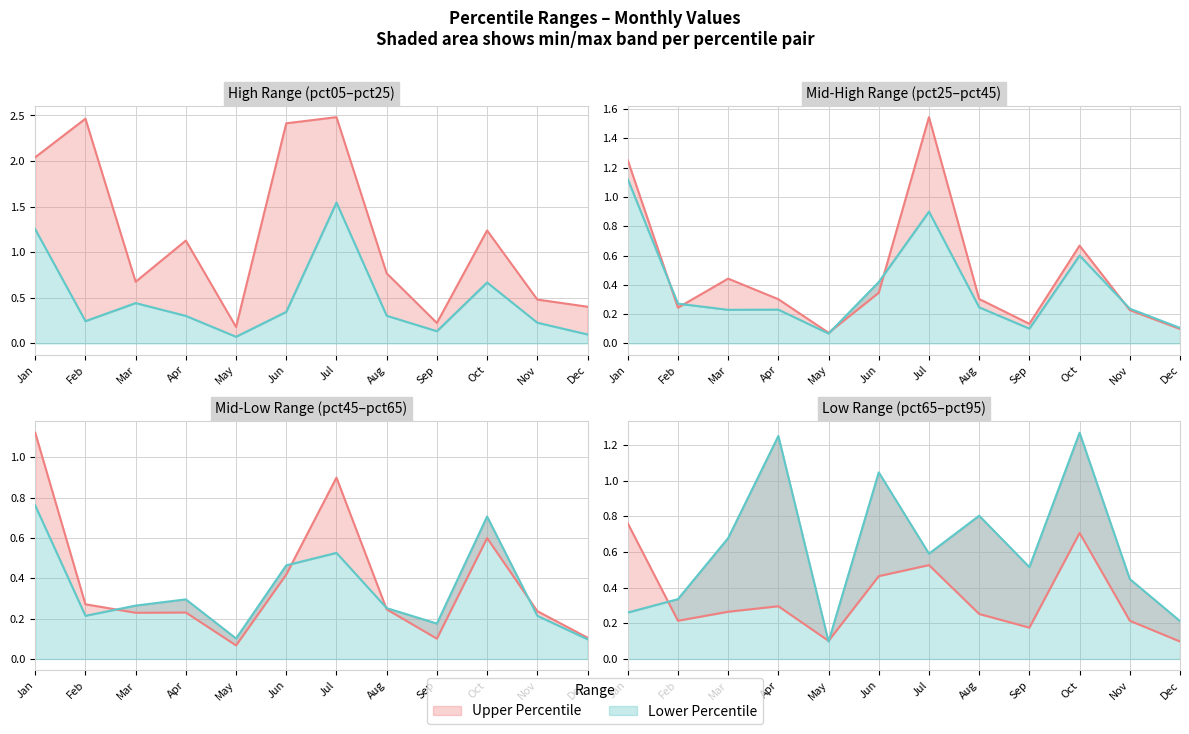

Where does the pct05 series first go above 1?

Jan